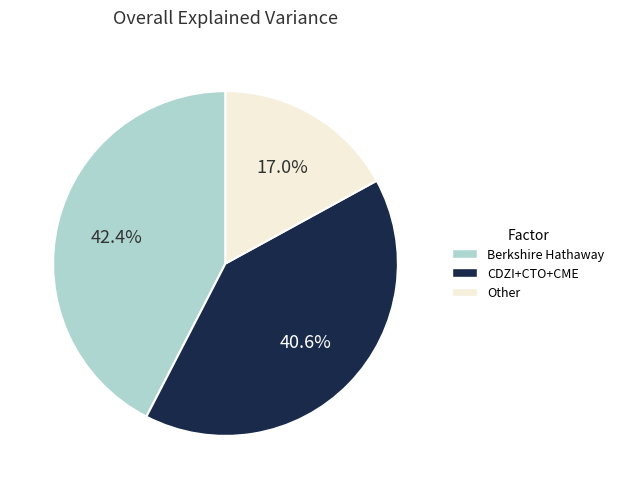

What percentage is NOT represented by Berkshire Hathaway?

57.6%